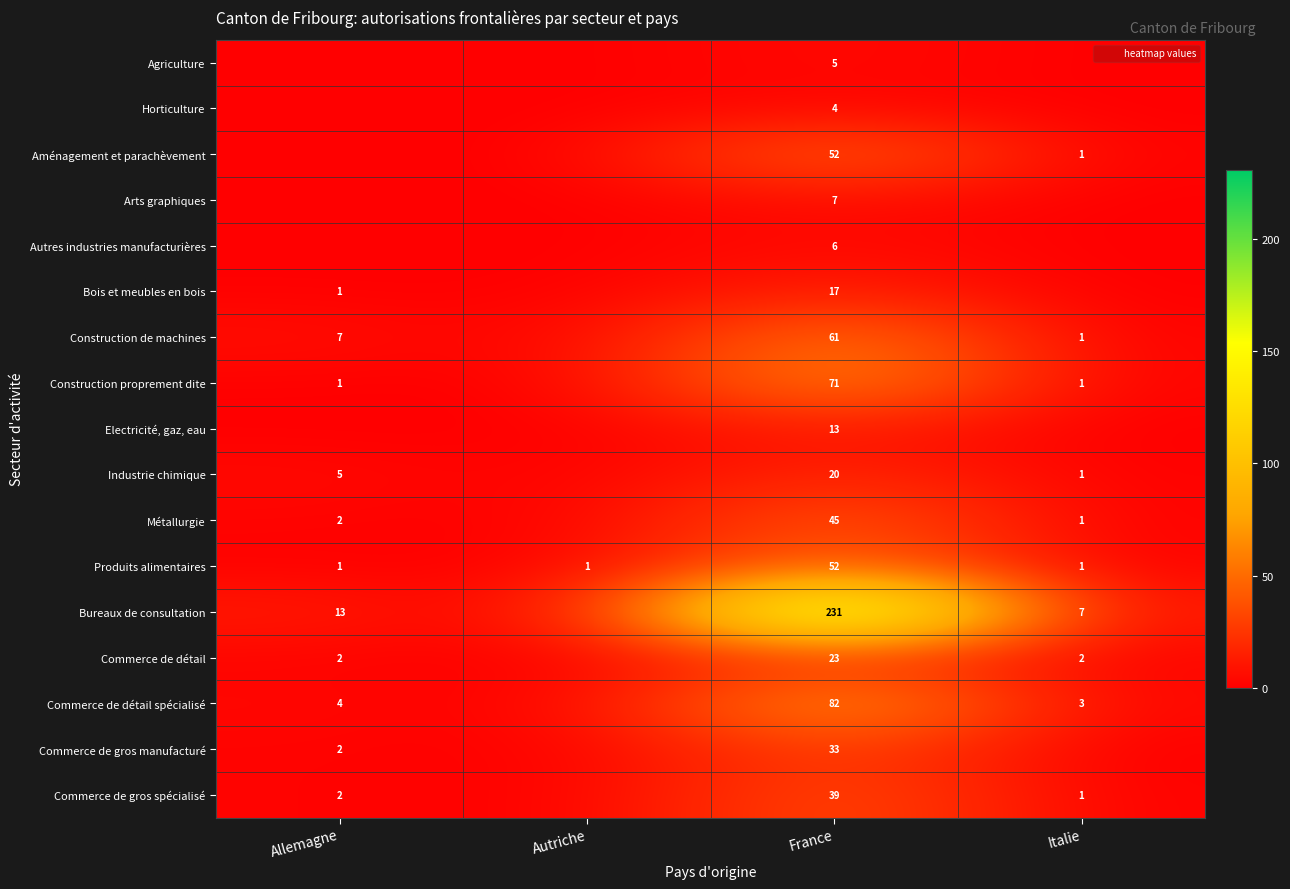

What is the difference between the second highest and minimum values in the Commerce de gros spécialisé series?

2